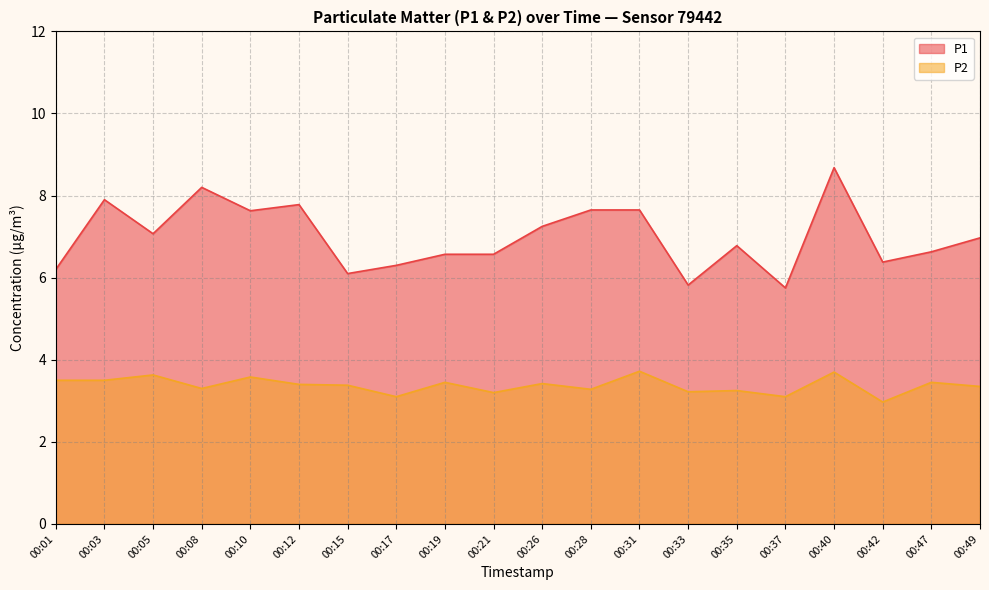

How many data points in P1 are above 6?

18